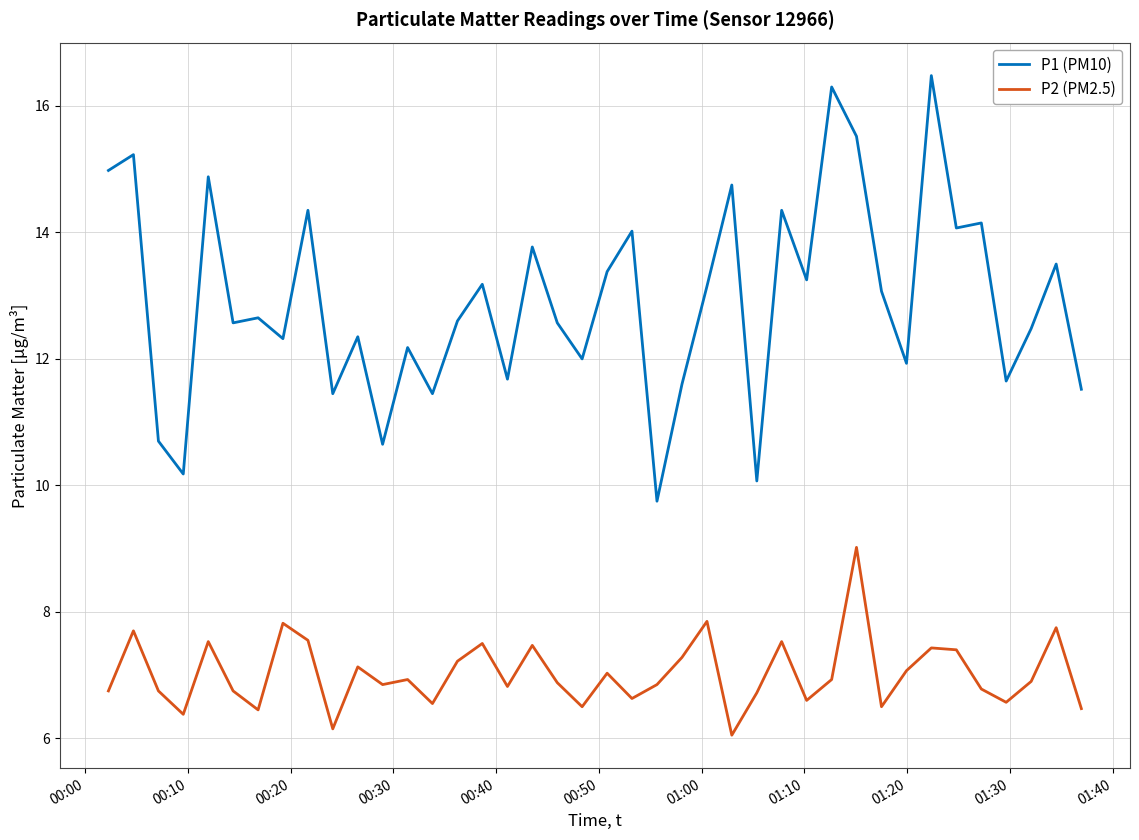

True or false: P2 (PM2.5) and P1 (PM10) intersect in this chart.

False